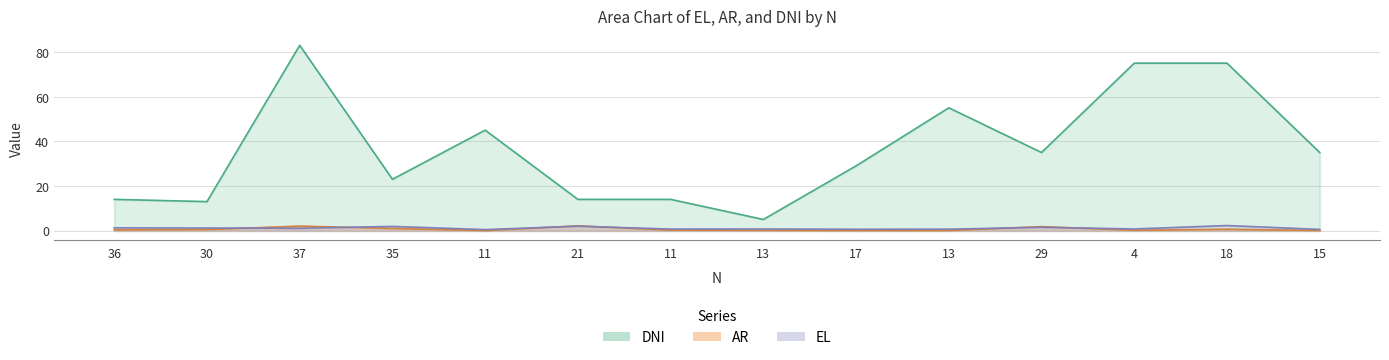

Where is the first local minimum for DNI?

30